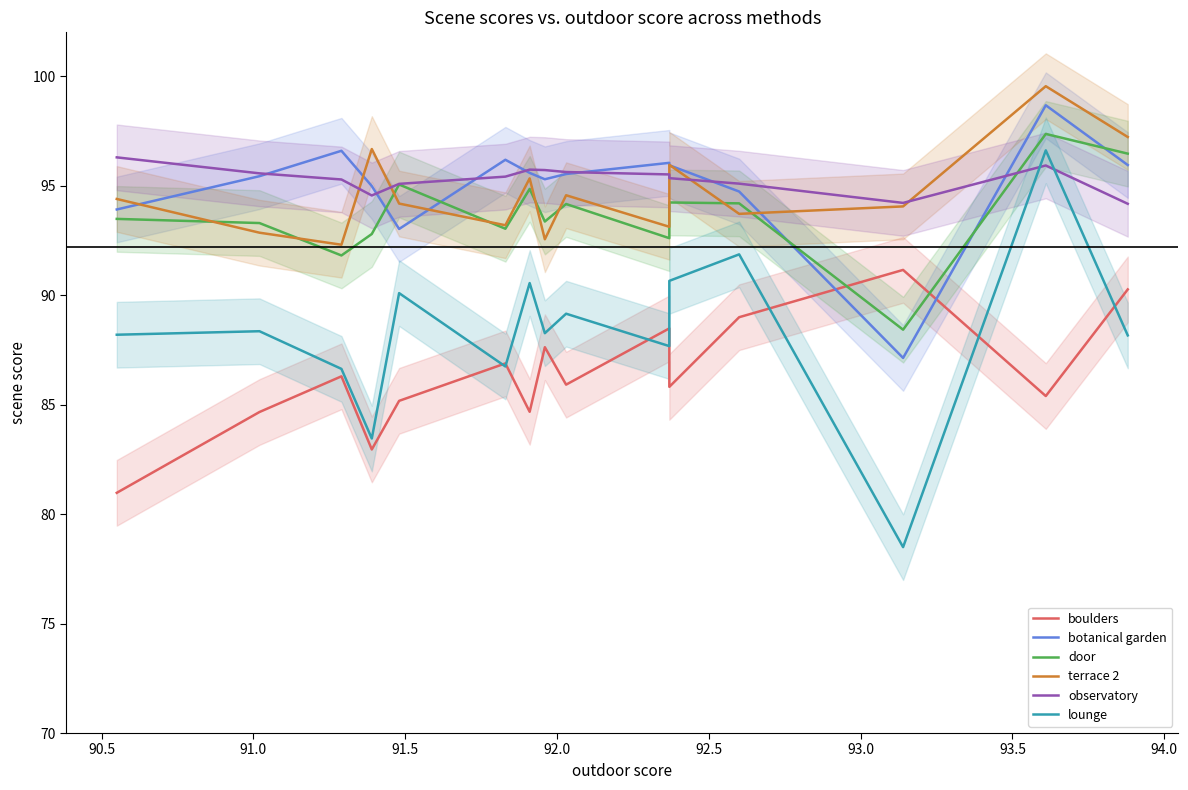

True or false: terrace 2 and lounge intersect in this chart.

False